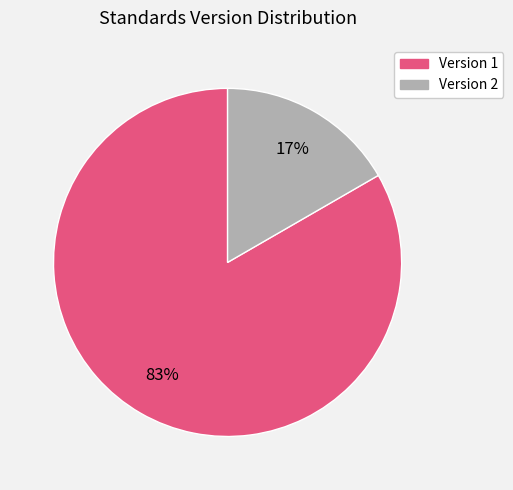

To the nearest percent, what is the average slice percentage?

50%